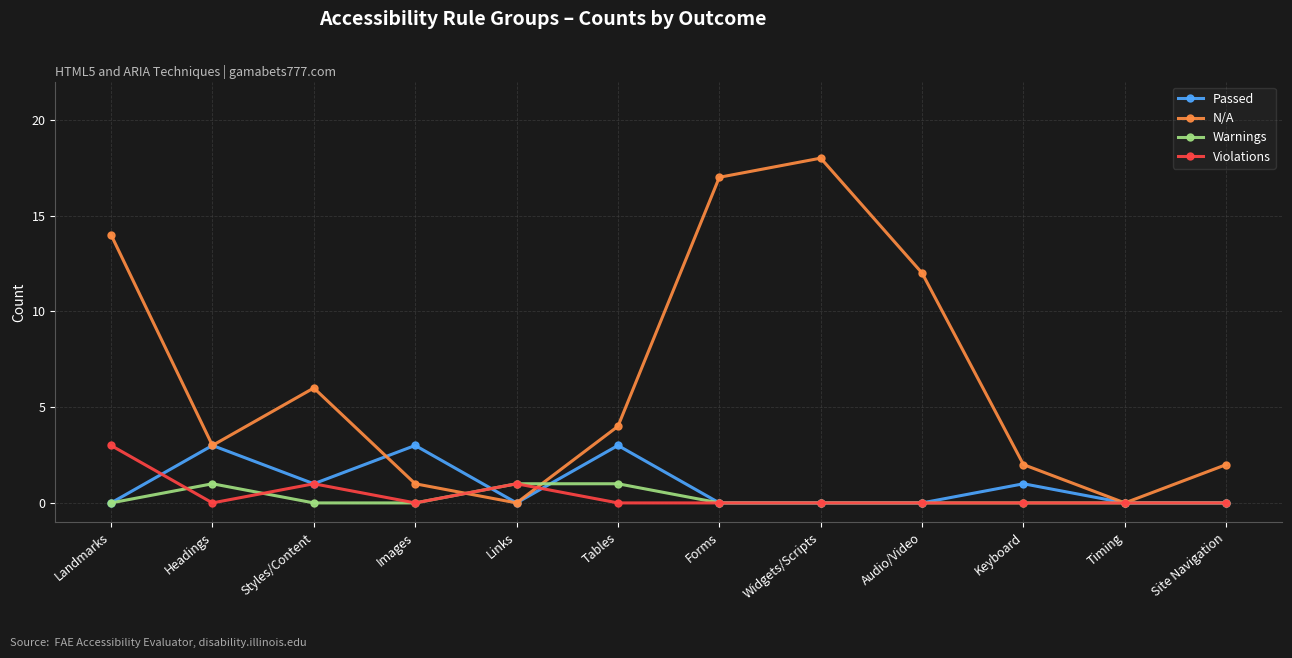

What is the label of the 1st point from the right?

Site Navigation